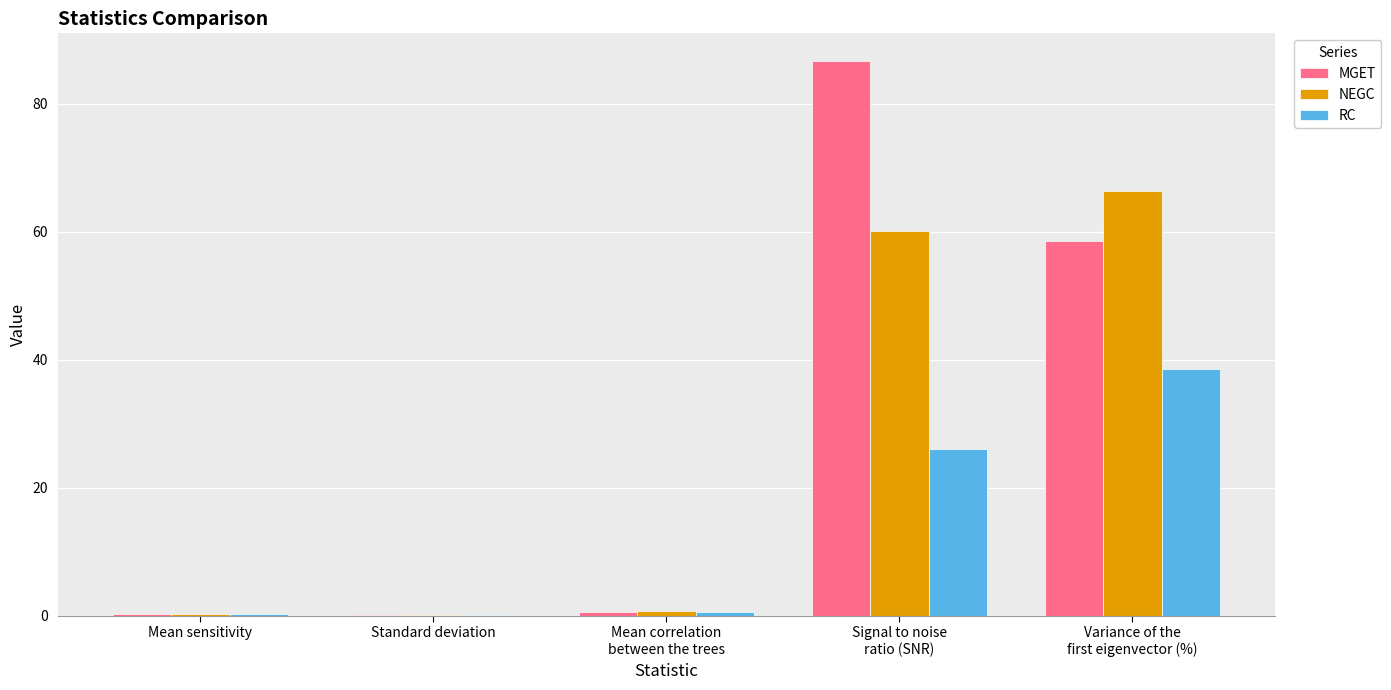

Which category has the highest value in the MGET series?

Signal to noise
ratio (SNR)